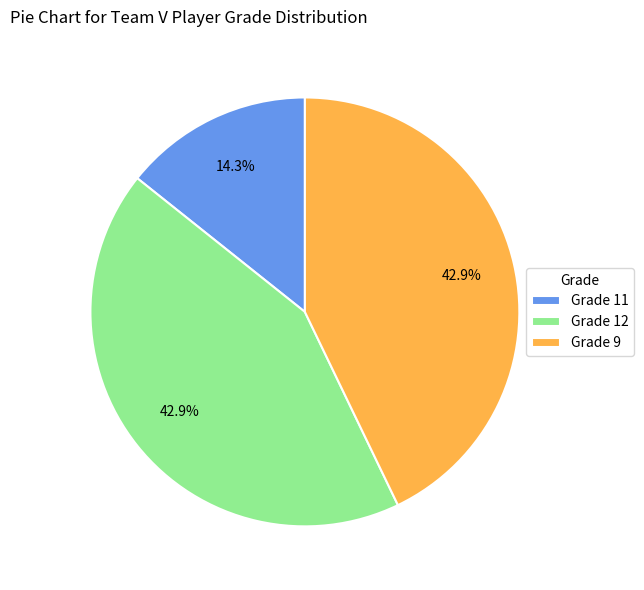

To the nearest percent, what is the difference between the largest and smallest slice percentages?

29%